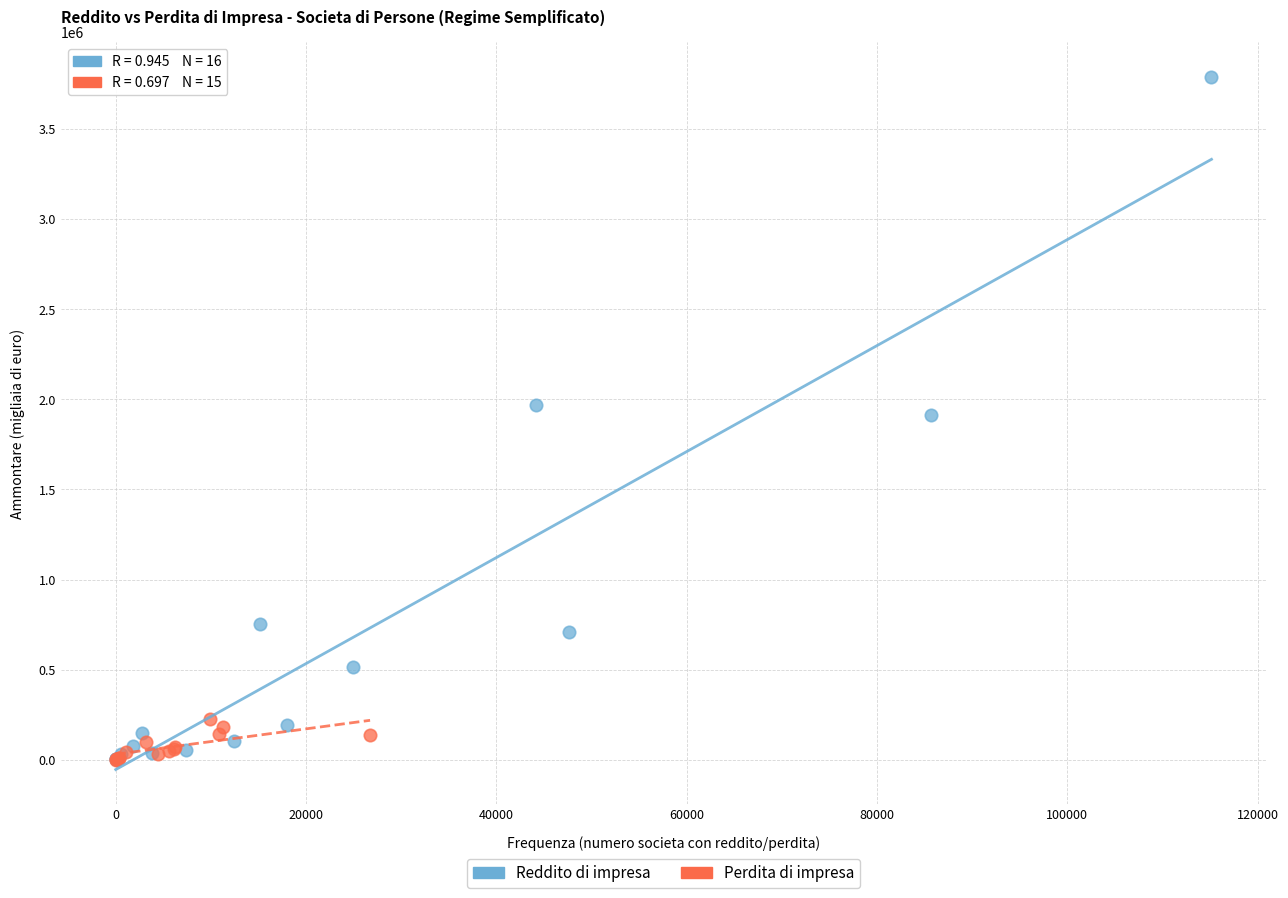

Which series has the widest spread of Y values?

Reddito di impresa